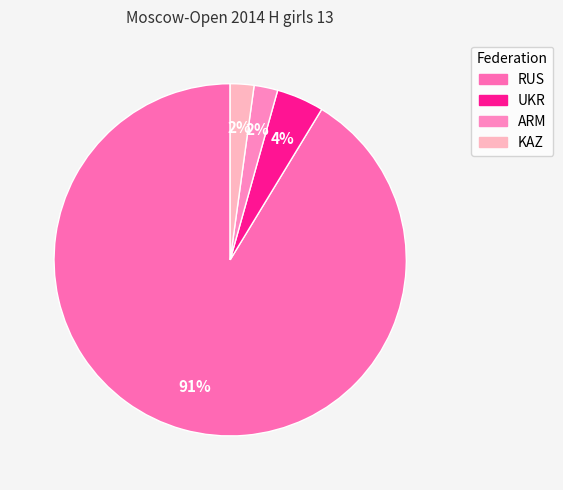

True or false: KAZ accounts for 2% of the total.

True